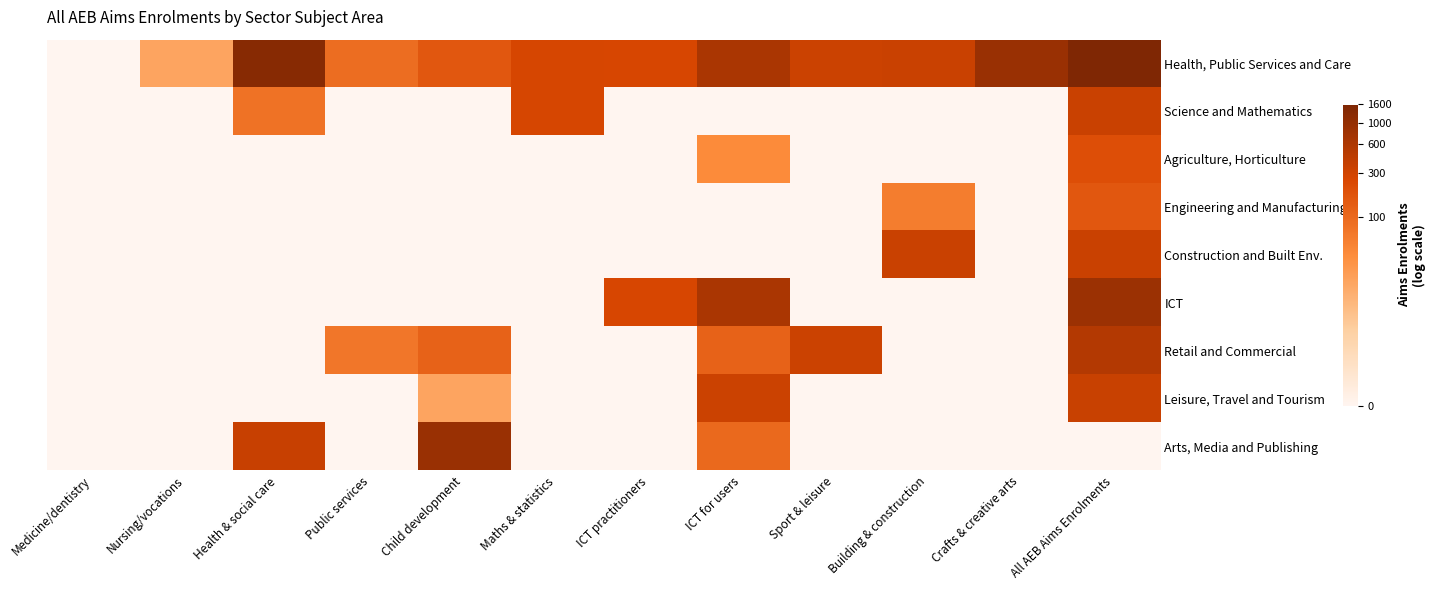

Reading left to right, transcribe all the data shown in this chart.

Health, Public Services and Care: Medicine/dentistry=0.0	Nursing/vocations=3.0	Health & social care=7.2	Public services=4.5	Child development=5.1	Maths & statistics=5.6	ICT practitioners=5.5	ICT for users=6.4	Sport & leisure=5.8	Building & construction=5.8	Crafts & creative arts=6.8	All AEB Aims Enrolments=7.4
Science and Mathematics: Medicine/dentistry=0.0	Nursing/vocations=0.0	Health & social care=4.4	Public services=0.0	Child development=0.0	Maths & statistics=5.6	ICT practitioners=0.0	ICT for users=0.0	Sport & leisure=0.0	Building & construction=0.0	Crafts & creative arts=0.0	All AEB Aims Enrolments=5.8
Agriculture, Horticulture: Medicine/dentistry=0.0	Nursing/vocations=0.0	Health & social care=0.0	Public services=0.0	Child development=0.0	Maths & statistics=0.0	ICT practitioners=0.0	ICT for users=3.7	Sport & leisure=0.0	Building & construction=0.0	Crafts & creative arts=0.0	All AEB Aims Enrolments=5.3
Engineering and Manufacturing: Medicine/dentistry=0.0	Nursing/vocations=0.0	Health & social care=0.0	Public services=0.0	Child development=0.0	Maths & statistics=0.0	ICT practitioners=0.0	ICT for users=0.0	Sport & leisure=0.0	Building & construction=4.1	Crafts & creative arts=0.0	All AEB Aims Enrolments=5.1
Construction and Built Env.: Medicine/dentistry=0.0	Nursing/vocations=0.0	Health & social care=0.0	Public services=0.0	Child development=0.0	Maths & statistics=0.0	ICT practitioners=0.0	ICT for users=0.0	Sport & leisure=0.0	Building & construction=5.8	Crafts & creative arts=0.0	All AEB Aims Enrolments=5.8
ICT: Medicine/dentistry=0.0	Nursing/vocations=0.0	Health & social care=0.0	Public services=0.0	Child development=0.0	Maths & statistics=0.0	ICT practitioners=5.5	ICT for users=6.4	Sport & leisure=0.0	Building & construction=0.0	Crafts & creative arts=0.0	All AEB Aims Enrolments=6.8
Retail and Commercial: Medicine/dentistry=0.0	Nursing/vocations=0.0	Health & social care=0.0	Public services=4.3	Child development=4.8	Maths & statistics=0.0	ICT practitioners=0.0	ICT for users=4.8	Sport & leisure=5.8	Building & construction=0.0	Crafts & creative arts=0.0	All AEB Aims Enrolments=6.3
Leisure, Travel and Tourism: Medicine/dentistry=0.0	Nursing/vocations=0.0	Health & social care=0.0	Public services=0.0	Child development=3.0	Maths & statistics=0.0	ICT practitioners=0.0	ICT for users=5.8	Sport & leisure=0.0	Building & construction=0.0	Crafts & creative arts=0.0	All AEB Aims Enrolments=5.9
Arts, Media and Publishing: Medicine/dentistry=0.0	Nursing/vocations=0.0	Health & social care=5.9	Public services=0.0	Child development=6.8	Maths & statistics=0.0	ICT practitioners=0.0	ICT for users=4.6	Sport & leisure=0.0	Building & construction=0.0	Crafts & creative arts=0.0	All AEB Aims Enrolments=0.0